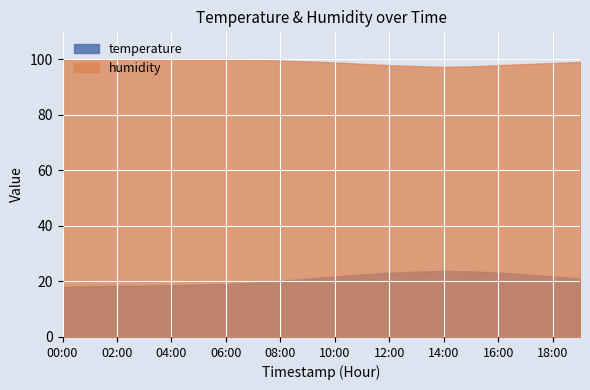

What is the value of the humidity point at the 16th from the left?

97.4